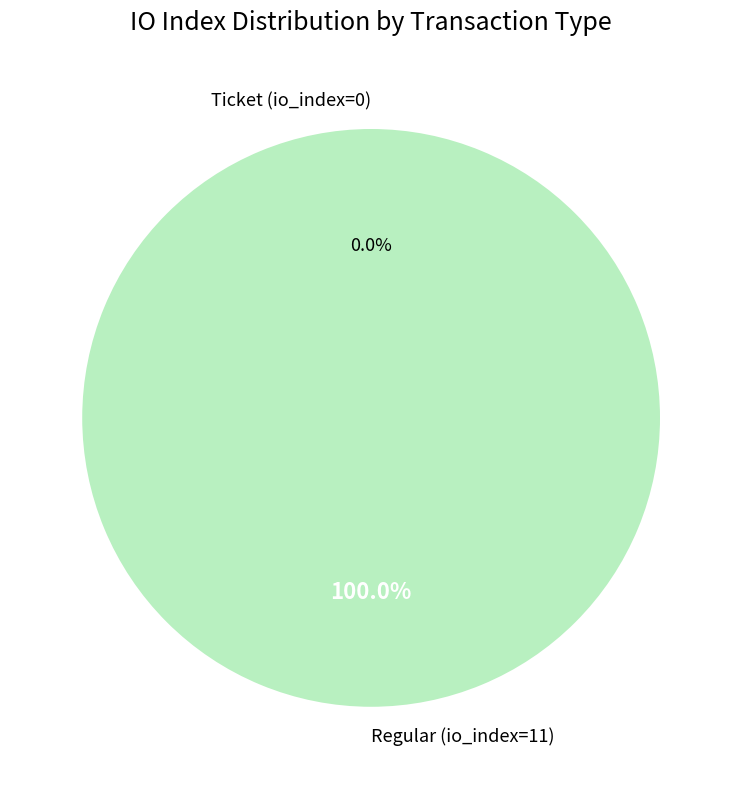

To the nearest percent, what portion does tx_index_11 represent?

100%